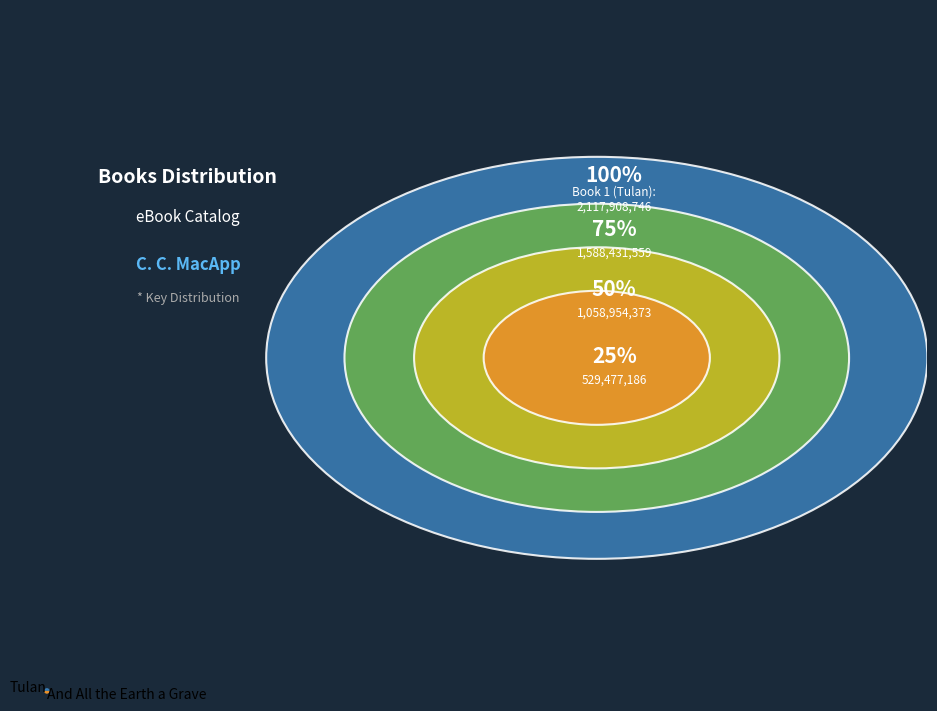

How many slices are in this pie chart?

2